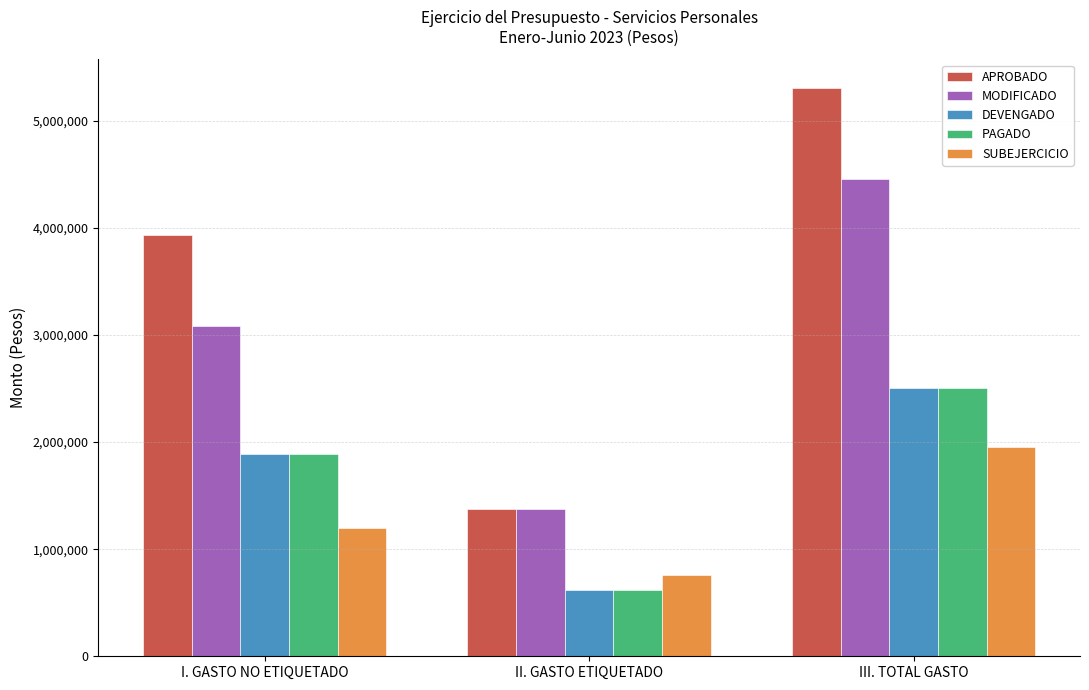

Reading left to right, what are all the values shown in this chart?

APROBADO: I. GASTO NO ETIQUETADO=3935528.1	II. GASTO ETIQUETADO=1374737.9	III. TOTAL GASTO=5310266.0
MODIFICADO: I. GASTO NO ETIQUETADO=3085528.1	II. GASTO ETIQUETADO=1374737.9	III. TOTAL GASTO=4460266.0
DEVENGADO: I. GASTO NO ETIQUETADO=1887733.4	II. GASTO ETIQUETADO=620057.9	III. TOTAL GASTO=2507791.3
PAGADO: I. GASTO NO ETIQUETADO=1887733.4	II. GASTO ETIQUETADO=620057.9	III. TOTAL GASTO=2507791.3
SUBEJERCICIO: I. GASTO NO ETIQUETADO=1197794.8	II. GASTO ETIQUETADO=754680.0	III. TOTAL GASTO=1952474.7